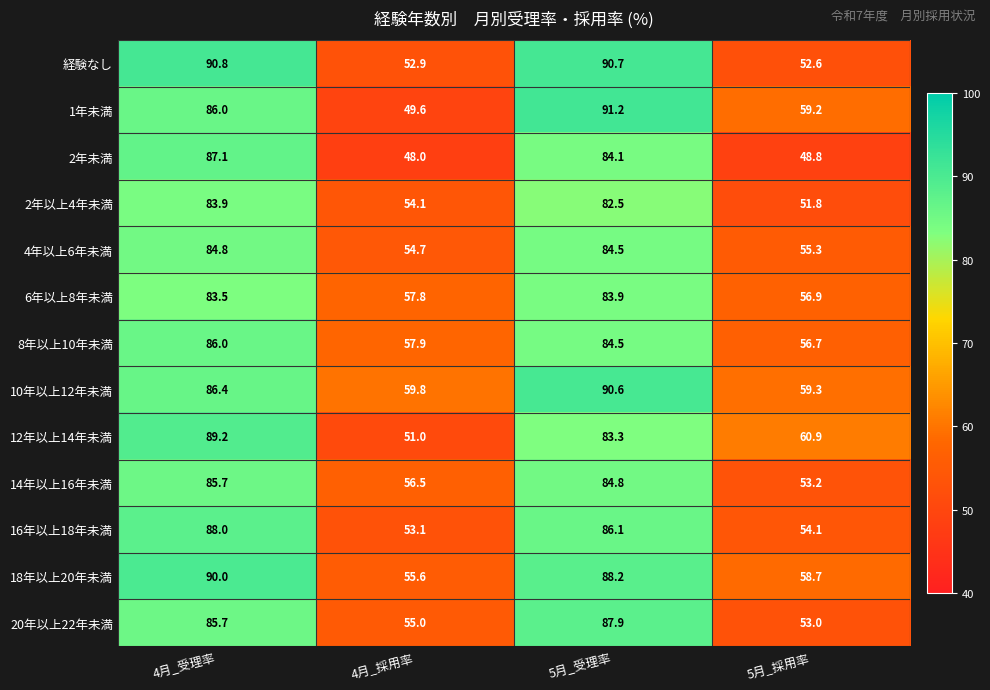

Where is 6年以上8年未満 nearest to the value 70?

4月_採用率